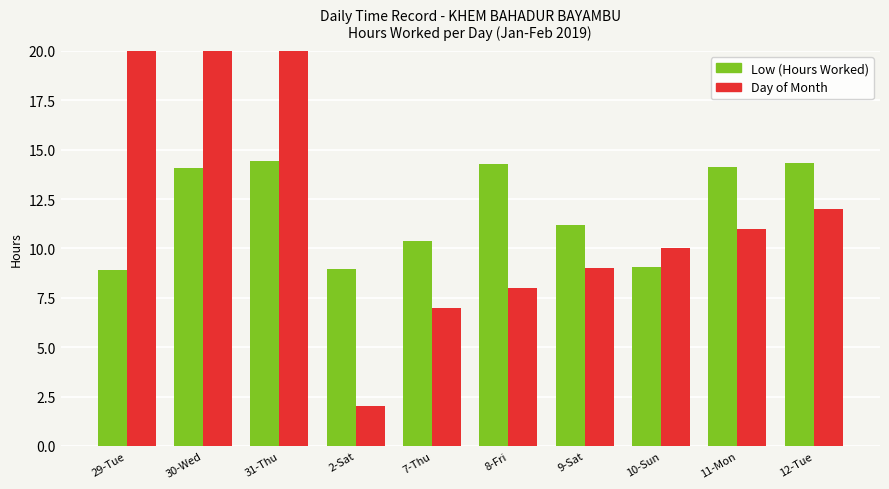

Reading left to right, what are all the values shown in this chart?

Low (Hours Worked): 8.9	14.1	14.4	8.9	10.4	14.3	11.2	9.1	14.2	14.3
Day of Month: 29.0	30.0	31.0	2.0	7.0	8.0	9.0	10.0	11.0	12.0